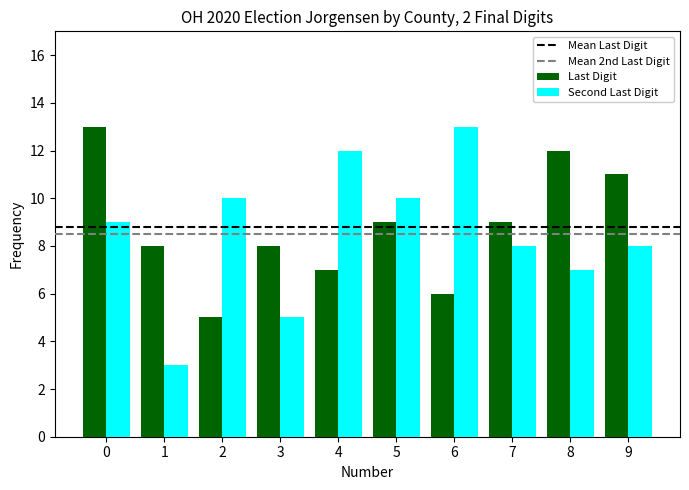

What is the value of the Last Digit bar at the 1st from the left?

13